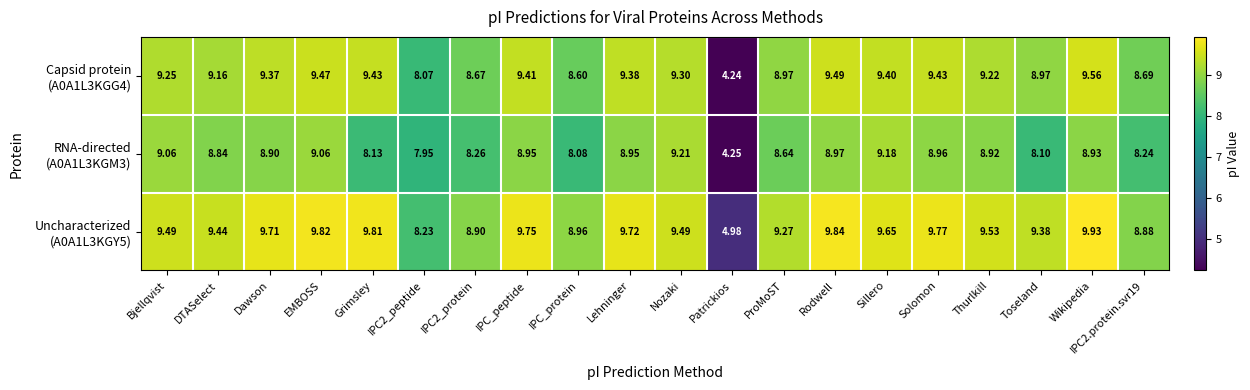

Which category has the highest value across all series?

Wikipedia